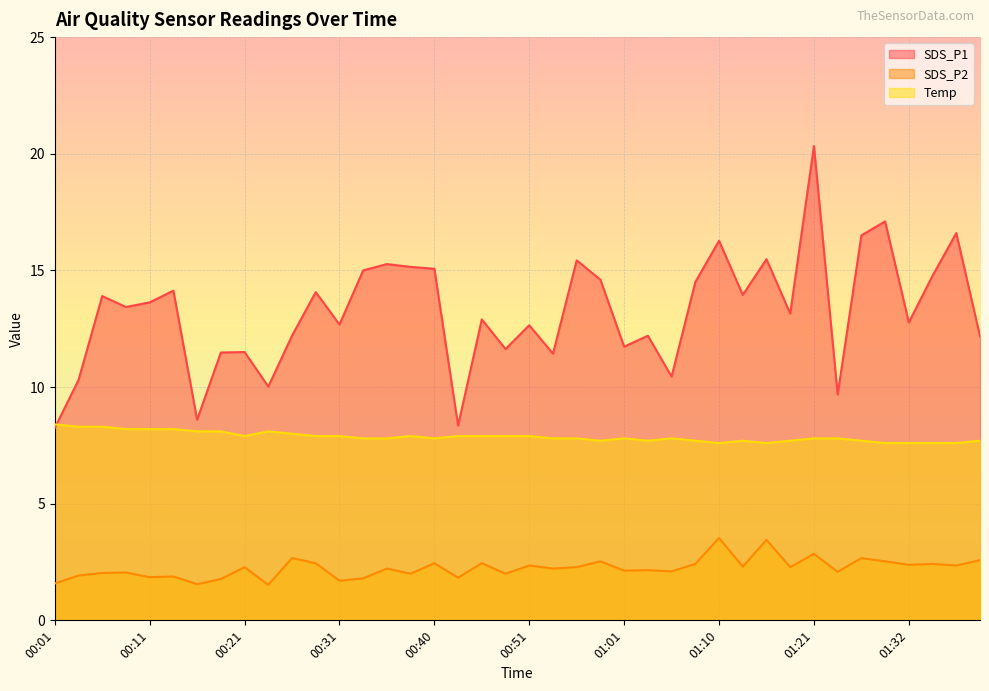

Rank the categories by SDS_P1 value from lowest to highest.

00:01, 00:43, 00:16, 01:24, 00:23, 00:04, 01:05, 00:53, 00:18, 00:21, 00:48, 01:01, 01:40, 00:26, 01:03, 00:51, 00:31, 01:32, 00:45, 01:18, 00:09, 00:11, 00:06, 01:13, 00:28, 00:14, 01:08, 00:58, 01:35, 00:33, 00:40, 00:38, 00:36, 00:56, 01:16, 01:10, 01:27, 01:37, 01:30, 01:21